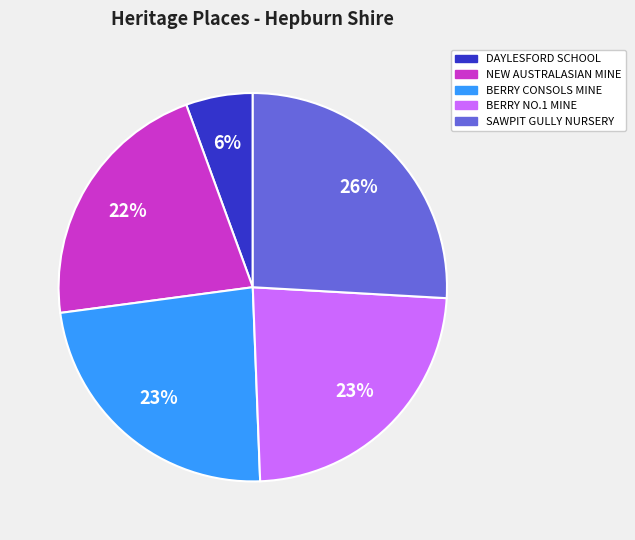

How many slices are in this pie chart?

5